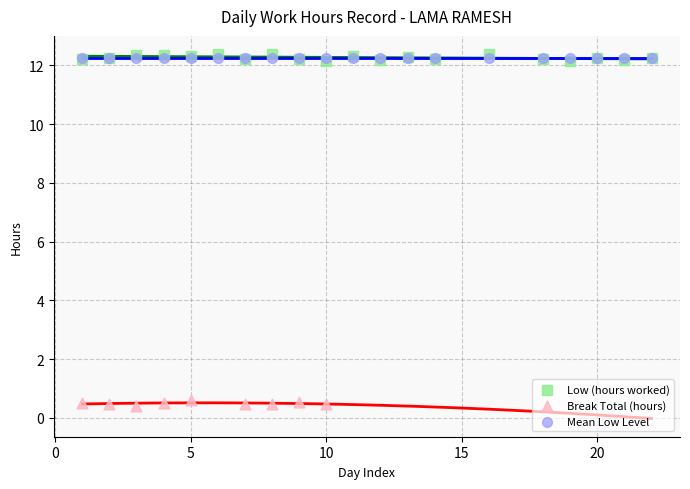

Which series contains the lowest Y value?

Break Total (hours)